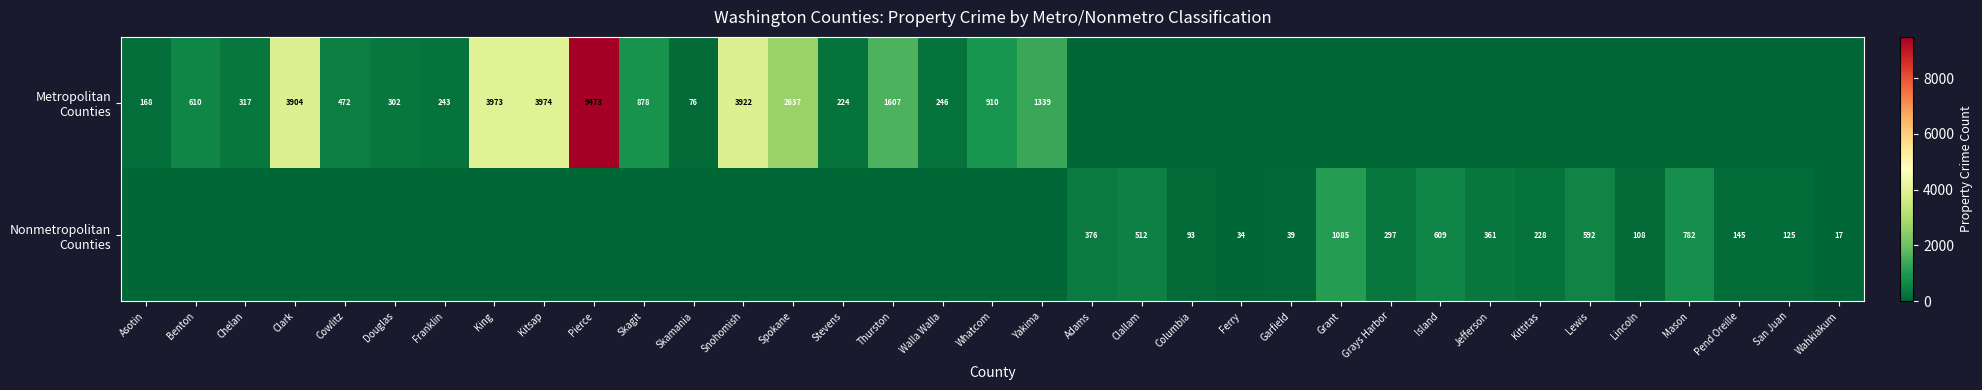

Rank the series by their average value, from lowest to highest.

Nonmetropolitan Counties, Metropolitan Counties